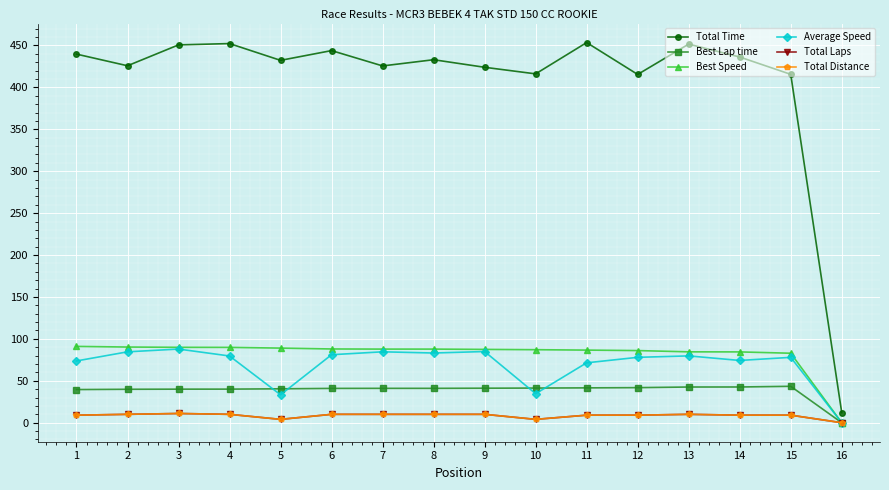

What is the value of the Total Laps point at the 14th from the left?

9.0